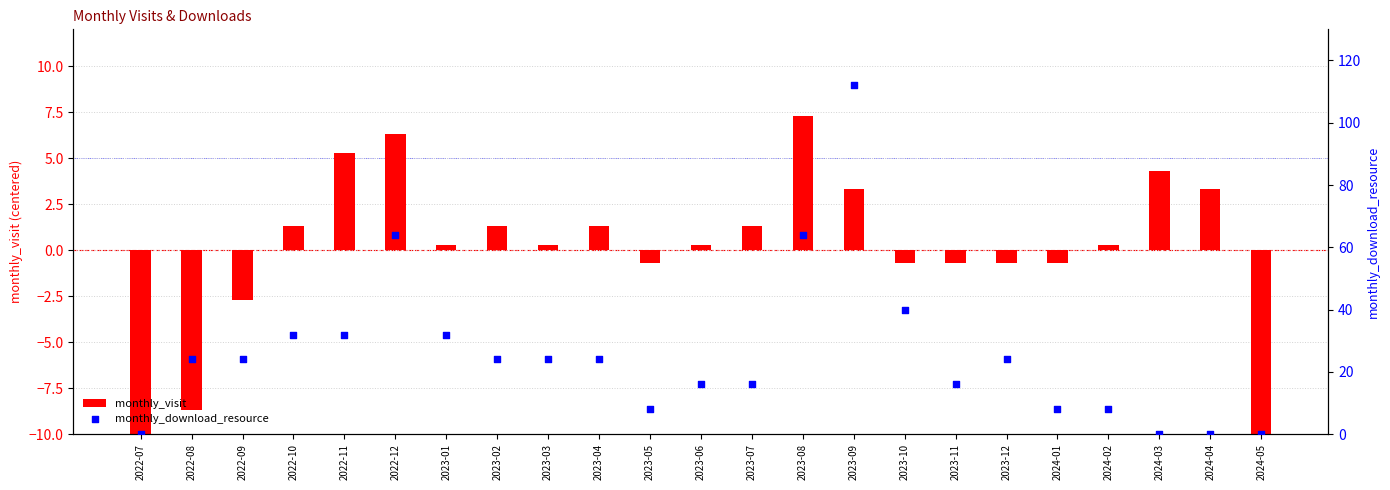

What are all the series names shown in the legend?

monthly_visit, monthly_download_resource